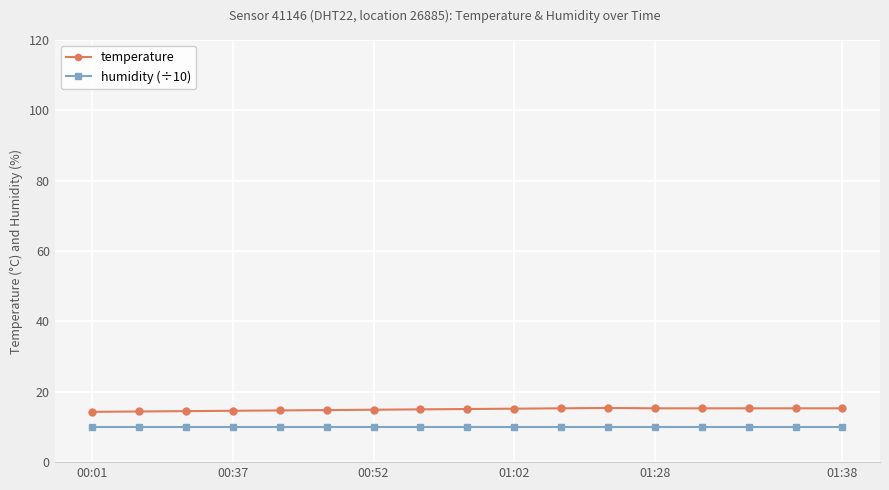

What is the minimum value for humidity (÷10)?

10.0